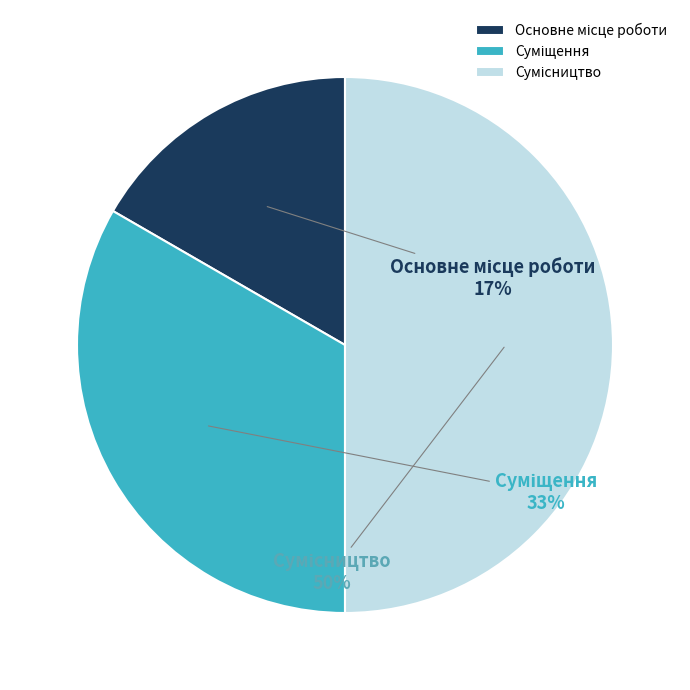

To the nearest percent, what is the difference between the largest and smallest slice percentages?

33%